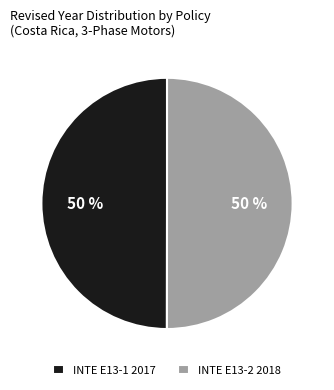

How many slices are in this pie chart?

2